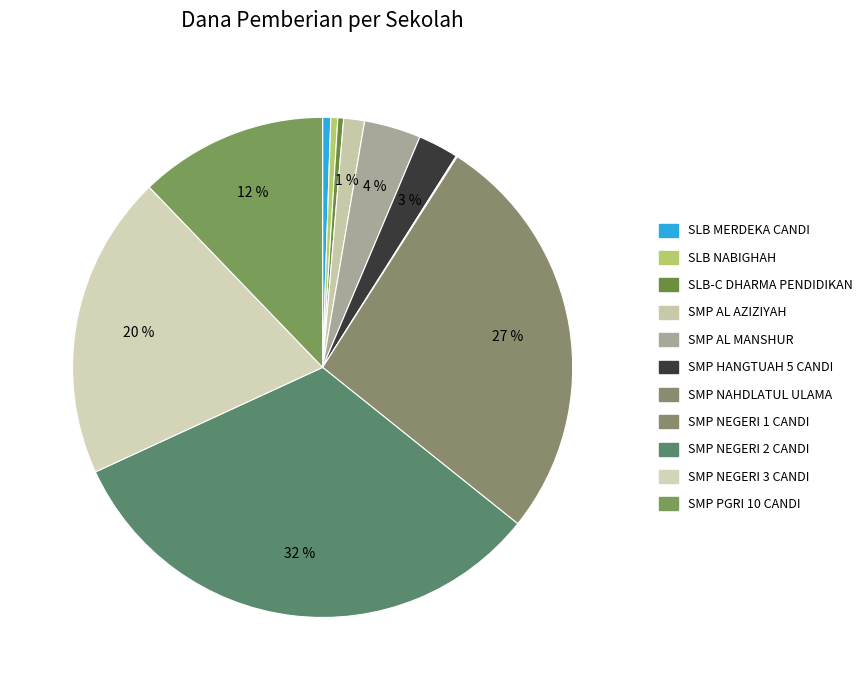

Is it true that SMP AL MANSHUR is 4% of the pie?

True